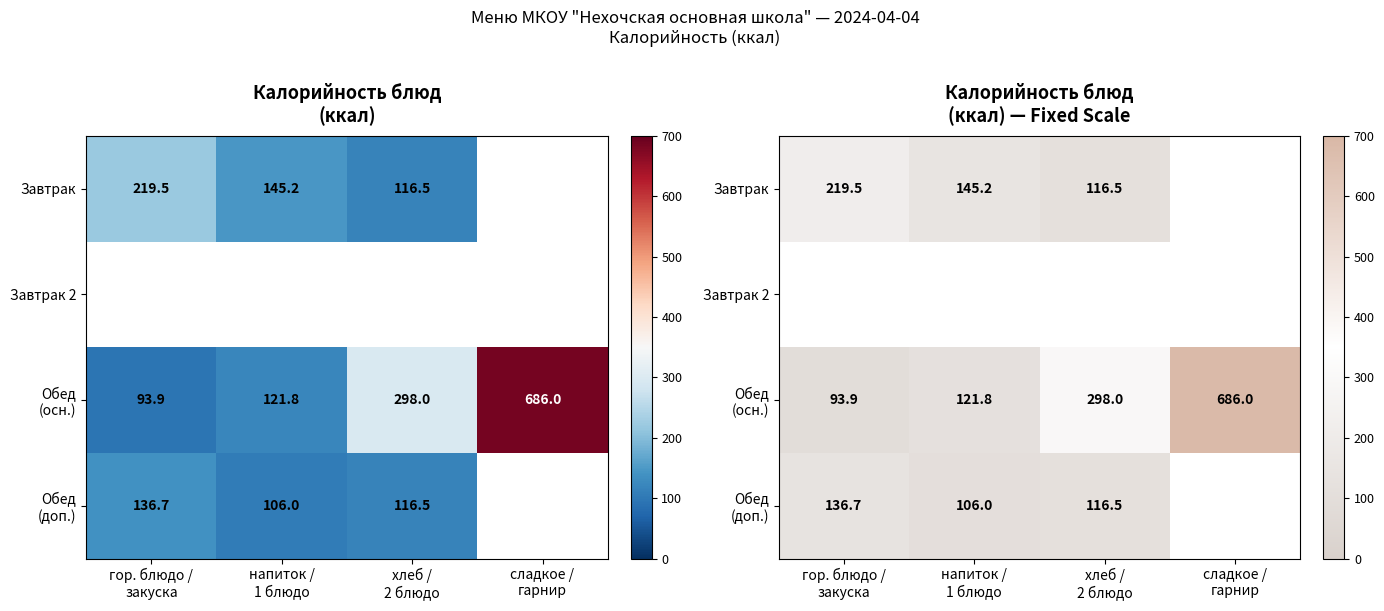

What value does the Обед (осн.) series have at напиток / 1 блюдо?

121.8